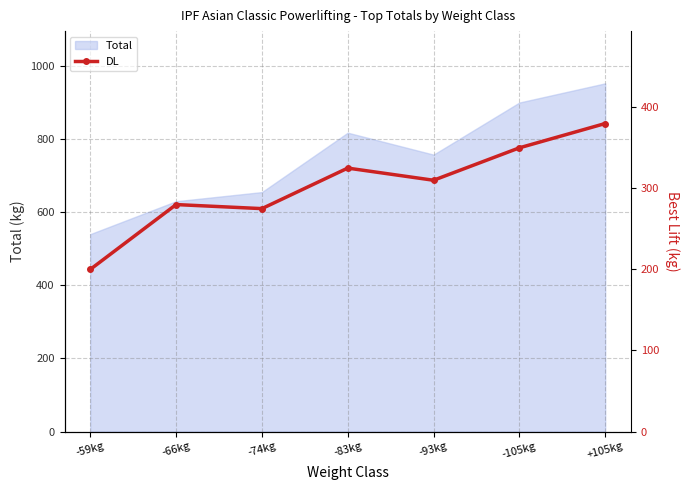

Rank the categories by Total value from highest to lowest.

+105kg, -105kg, -83kg, -93kg, -74kg, -66kg, -59kg